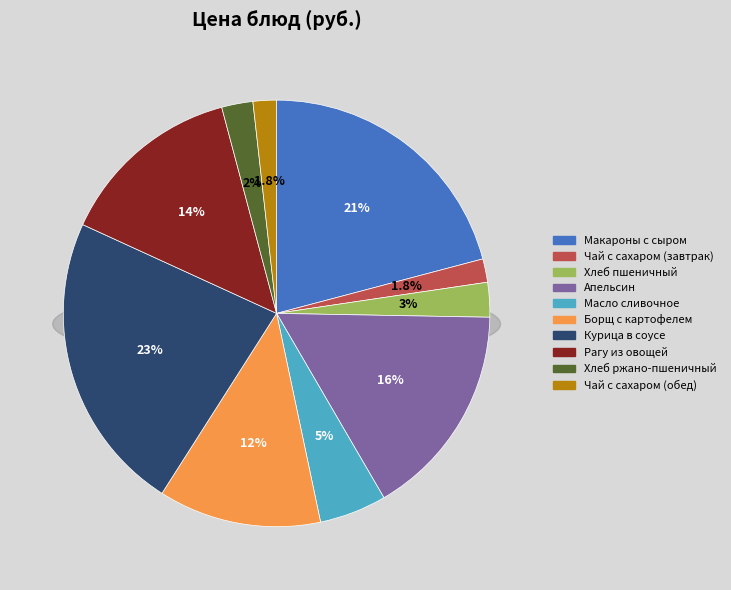

Is Борщ с картофелем the majority of the pie?

No